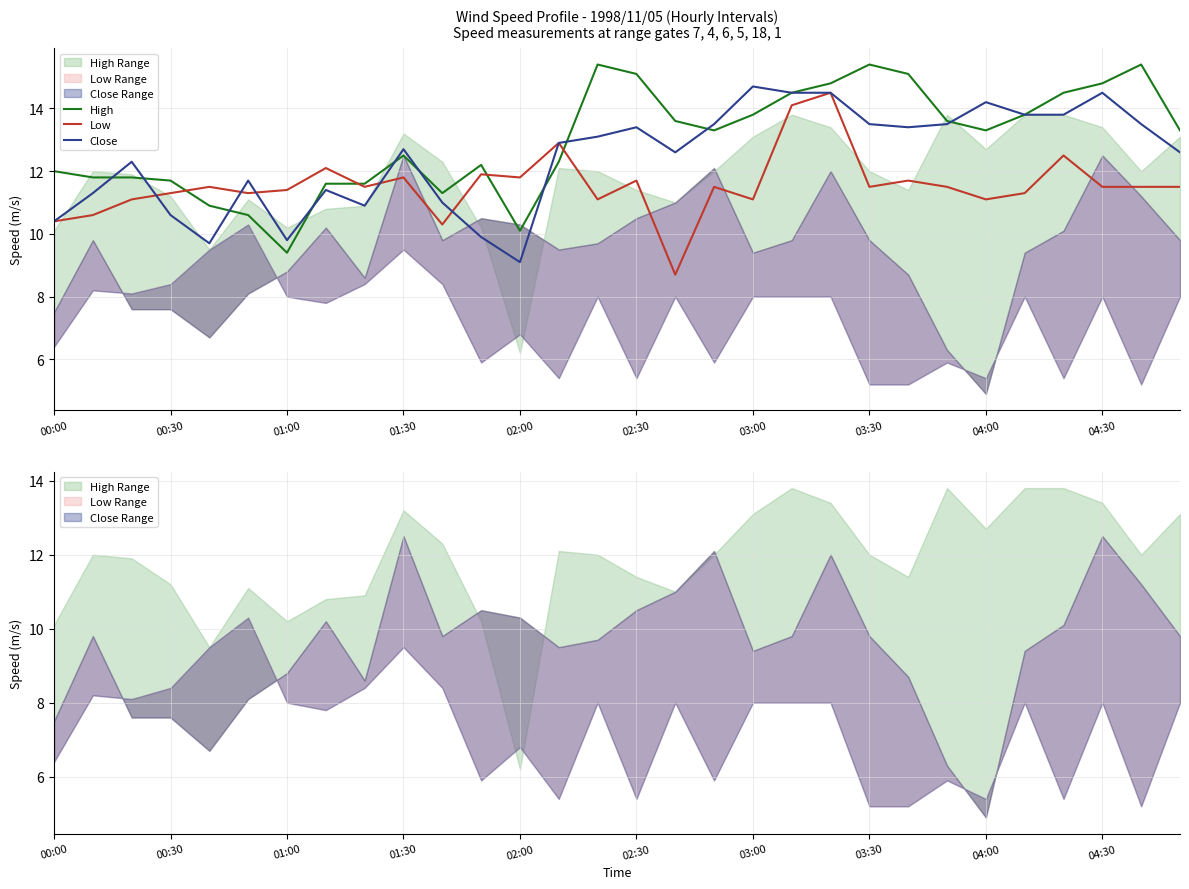

What is the highest value of the Low series?

14.5